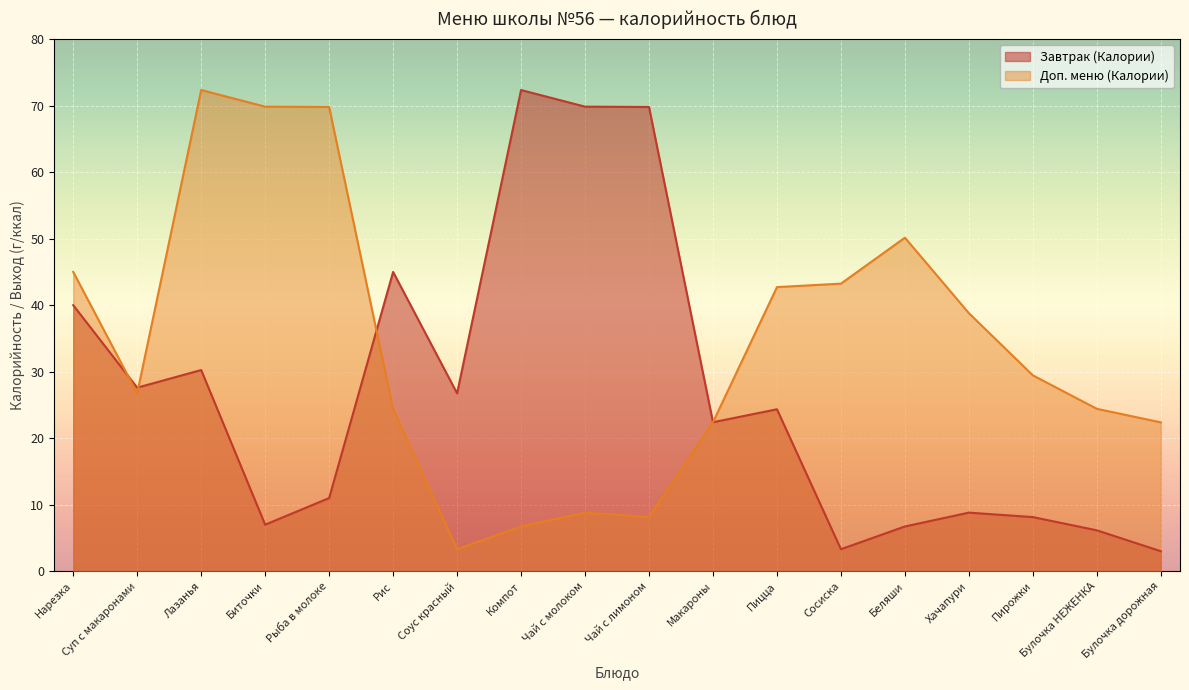

What is the sum of the Завтрак (Калории) values at Лазанья and Беляши?

37.0